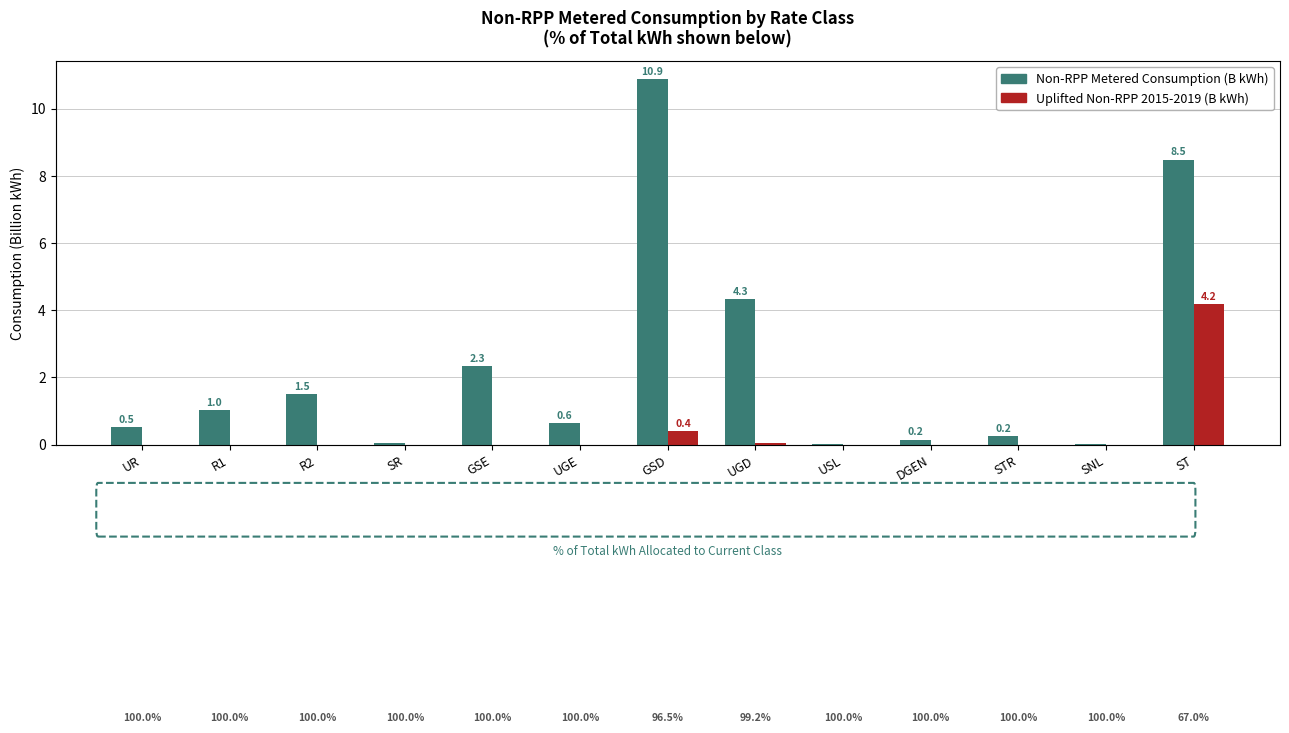

Reading right to left, extract all data points from this chart.

Non-RPP Metered Consumption (B kWh): ST=8.5	SNL=0.0	STR=0.2	DGEN=0.2	USL=0.0	UGD=4.3	GSD=10.9	UGE=0.6	GSE=2.3	SR=0.0	R2=1.5	R1=1.0	UR=0.5
Uplifted Non-RPP 2015-2019 (B kWh): ST=4.2	SNL=0.0	STR=0.0	DGEN=0.0	USL=0.0	UGD=0.0	GSD=0.4	UGE=0.0	GSE=0.0	SR=0.0	R2=0.0	R1=0.0	UR=0.0